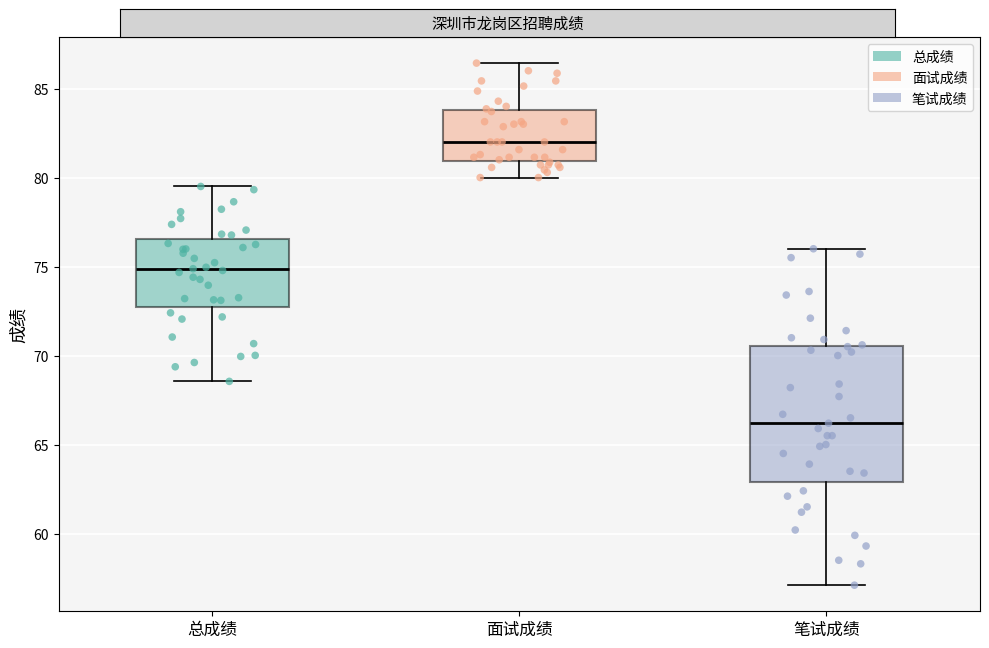

Which box is the tallest, from its lower edge to its upper edge?

笔试成绩